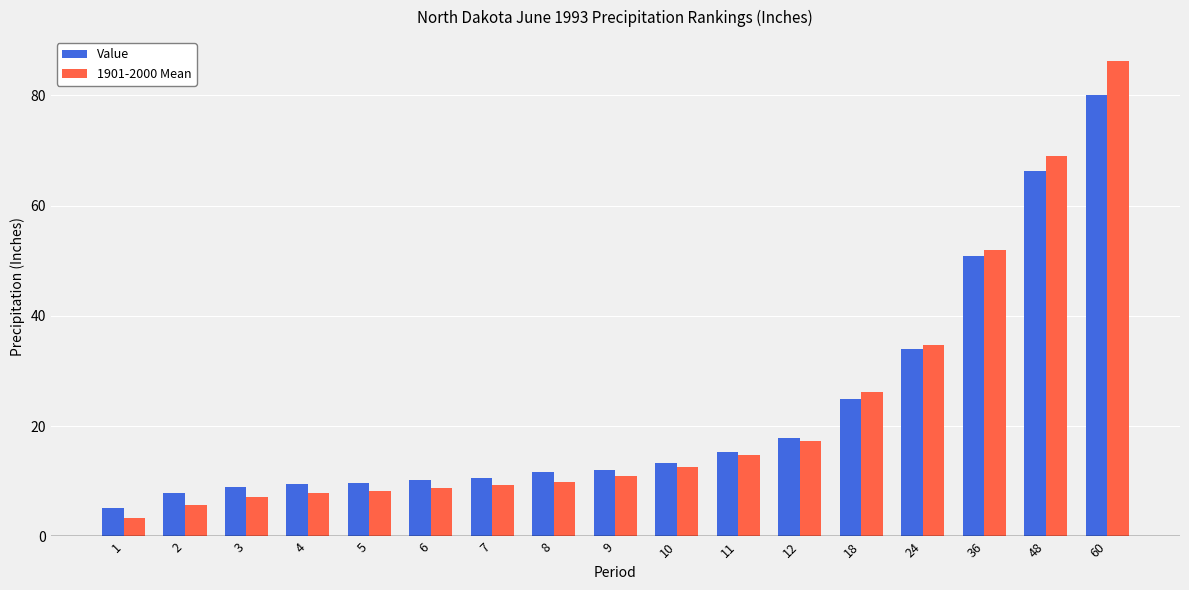

The value of Value at 18 is 42.0. True or false?

False